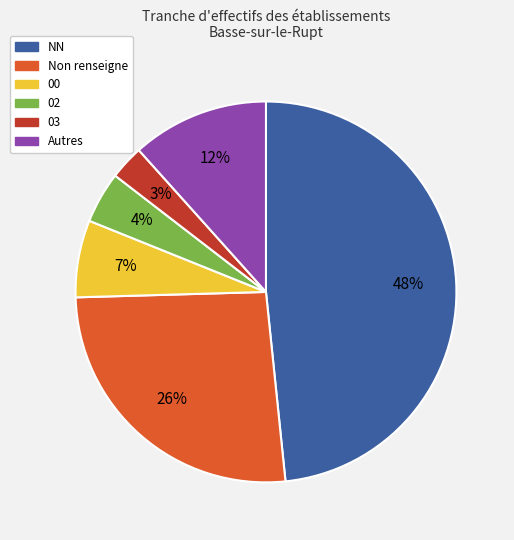

To the nearest percent, what is the difference between the largest and smallest slice percentages?

45%